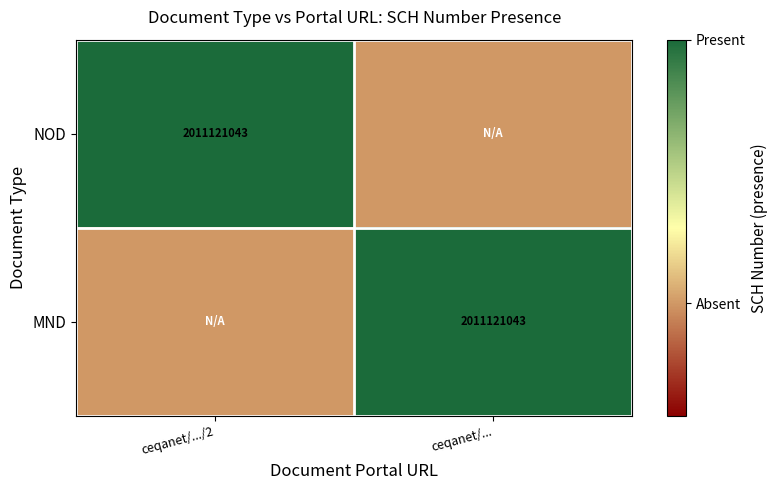

Is it true that NOD equals 2011121043.0 at ceqanet/.../2?

True